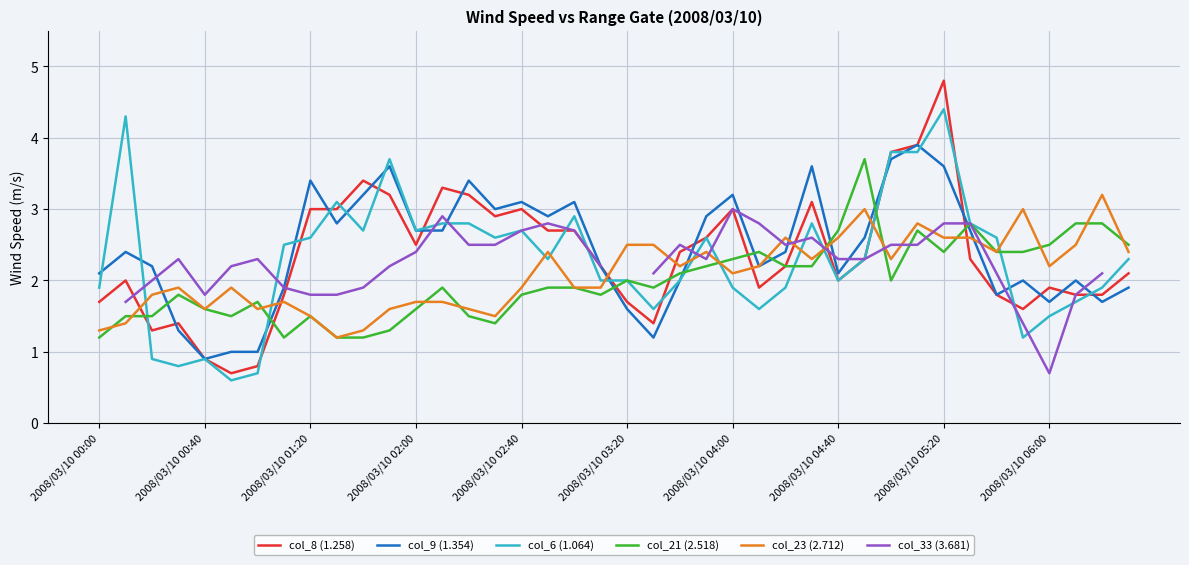

What is the lowest value of the col_9 (1.354) series?

0.9